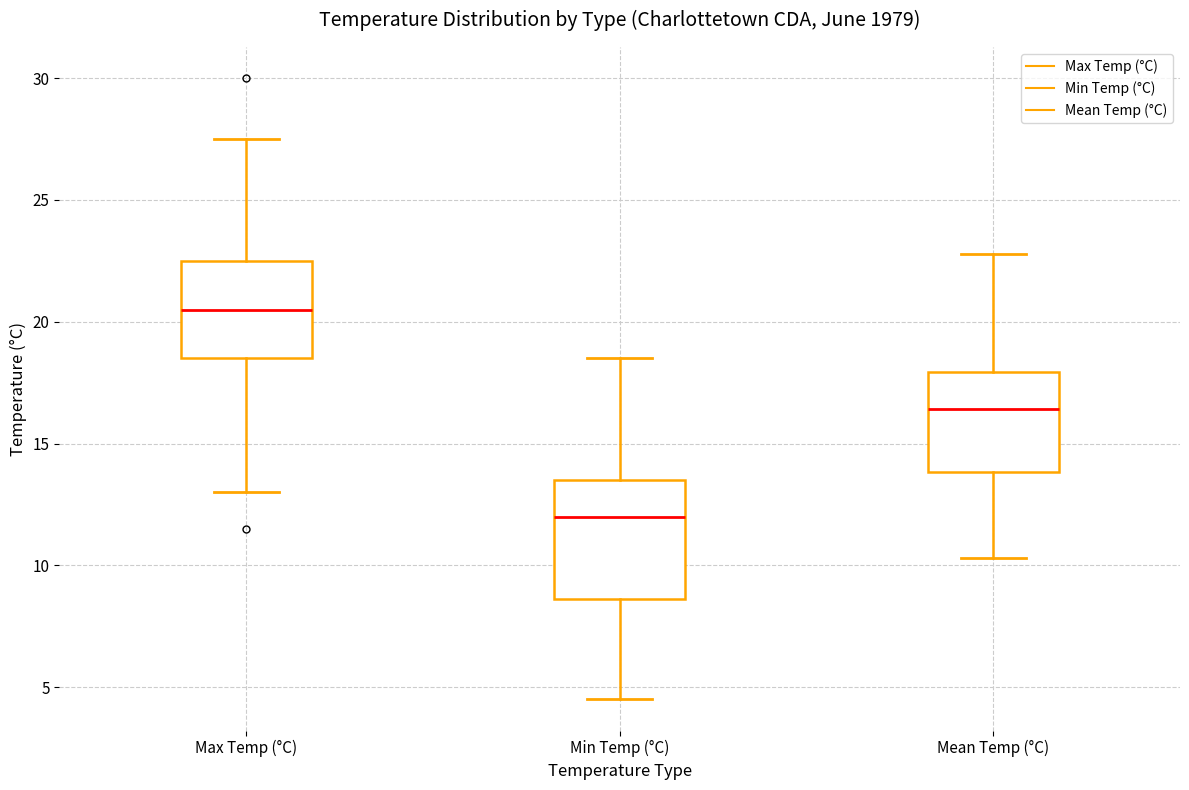

Reading left to right, transcribe this box plot: for each box, give where its median line is, the range the box spans, and where its two whiskers end, as read against the y-axis. The values are not printed on the chart, so give them approximately, as read against the axis.

Max Temp (°C): median 20.5, box 18.5 to 22.5, whiskers 13.0 to 27.5
Min Temp (°C): median 12.0, box 8.5 to 13.5, whiskers 4.5 to 18.5
Mean Temp (°C): median 16.5, box 14.0 to 18.0, whiskers 10.5 to 23.0